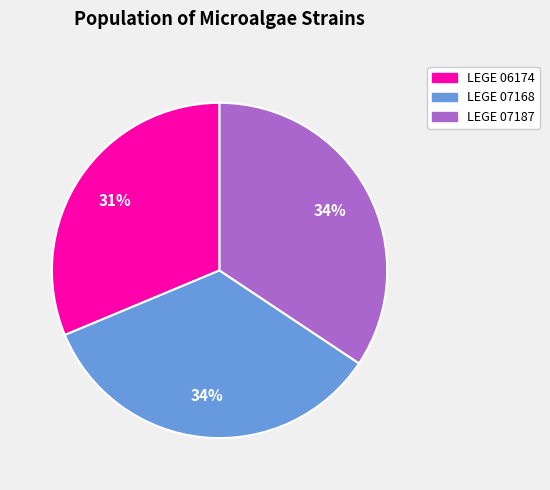

Is there a majority slice in this chart?

No